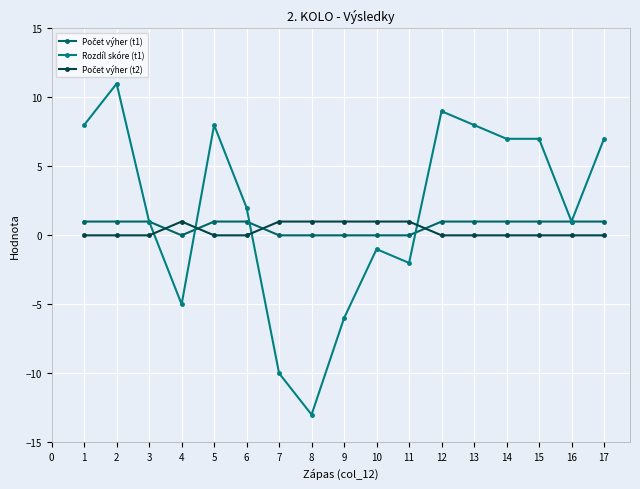

Between 6 and 15, which series saw the biggest shift?

Rozdíl skóre (t1)